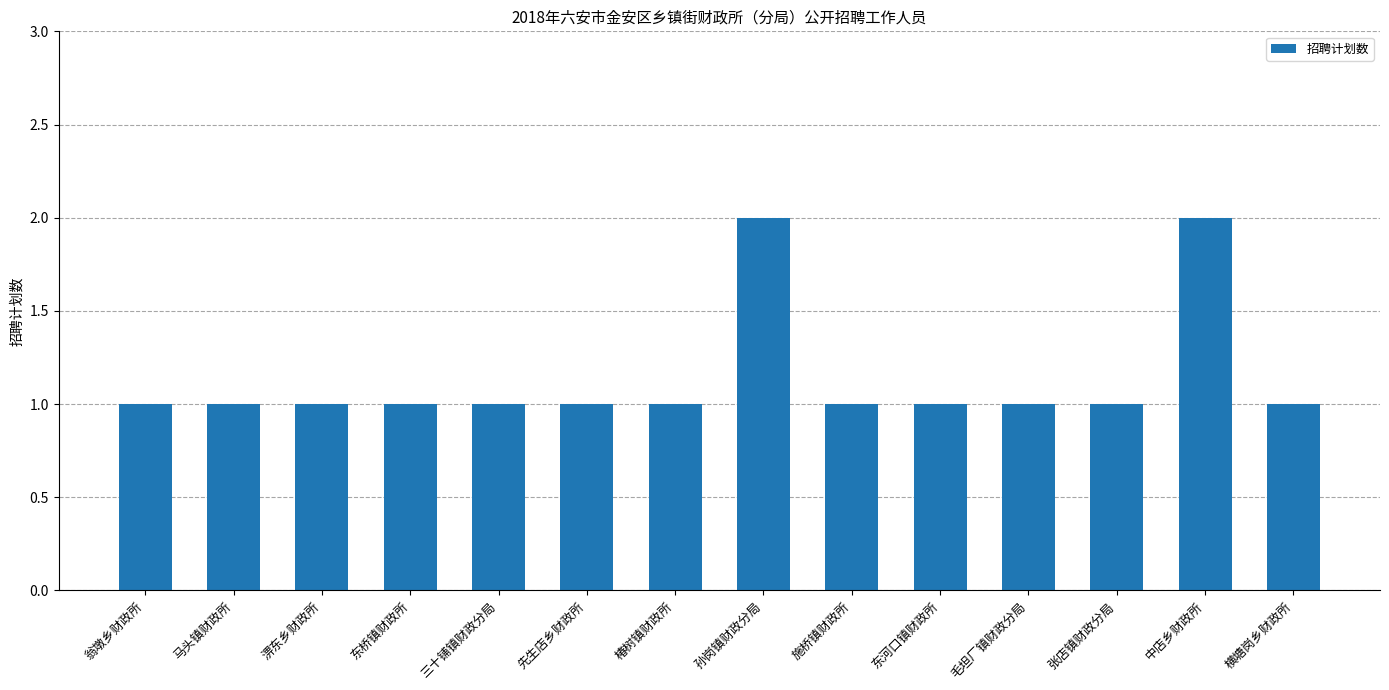

What is the value of the 12th bar from the left?

1